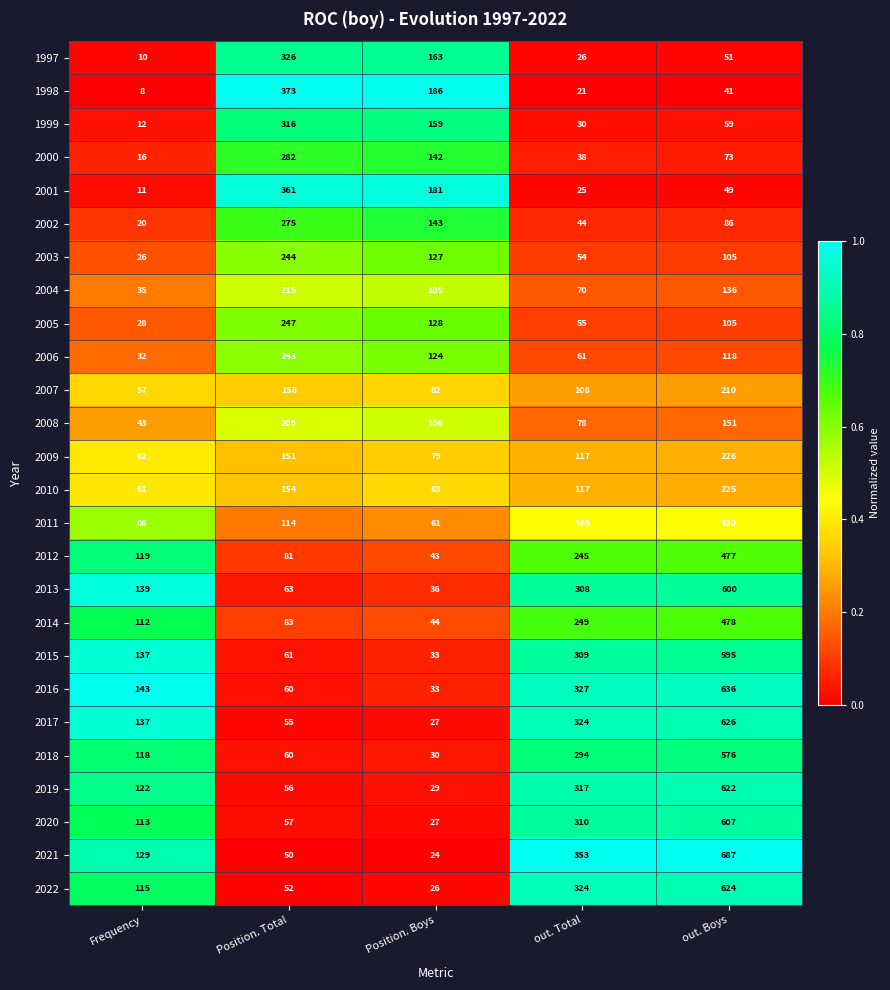

What is the sum of the 2009 values at Position. Total and Frequency?

213